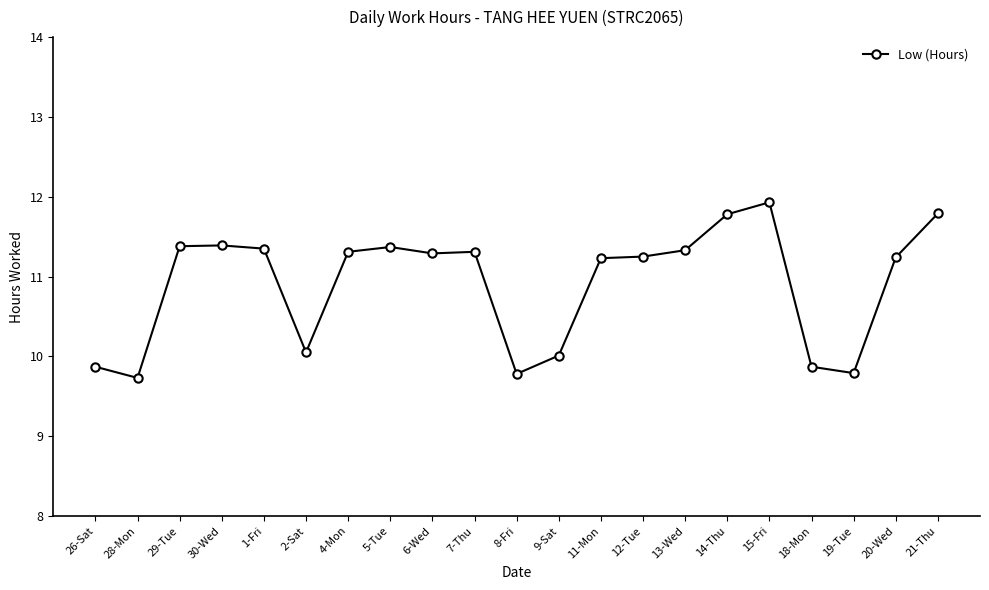

True or false: there are more than 0 points higher than both neighbors.

True